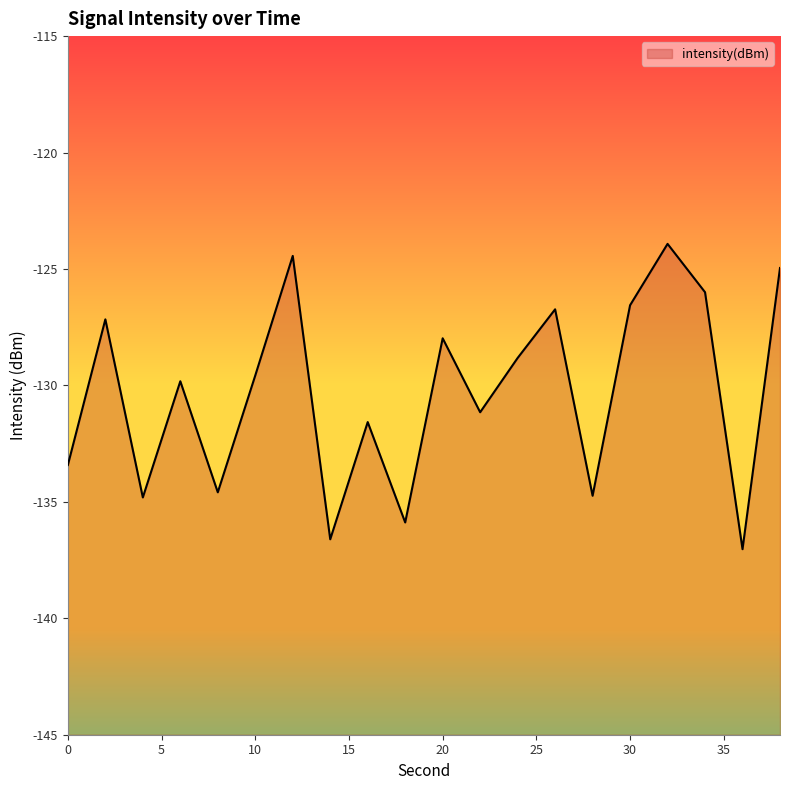

Between 2 and 8, which is larger?

2